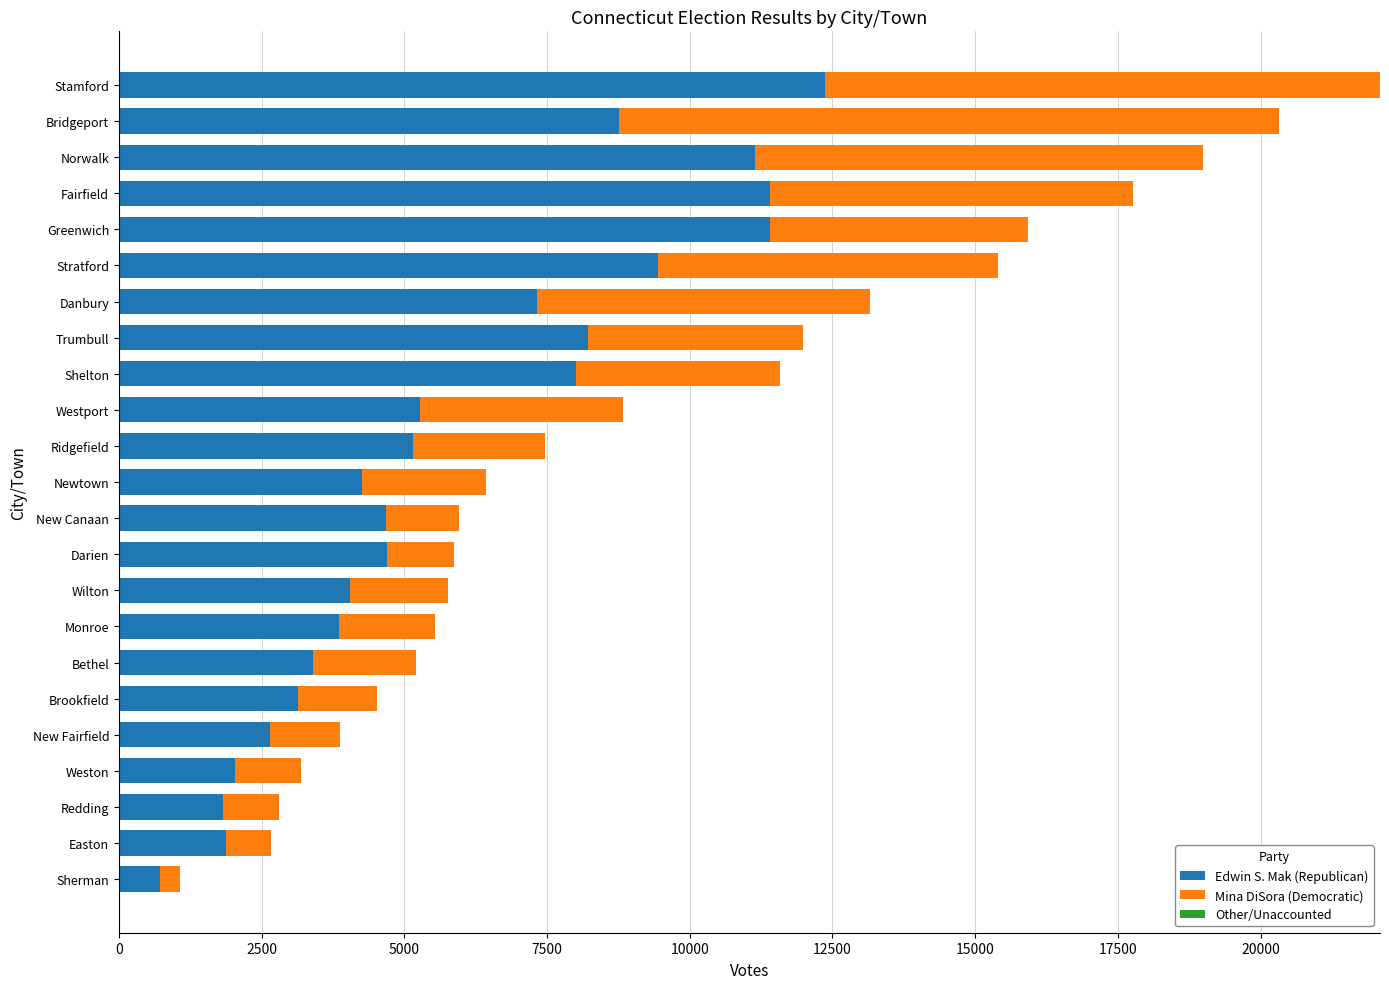

At which category is the sum across all series the highest?

Stamford